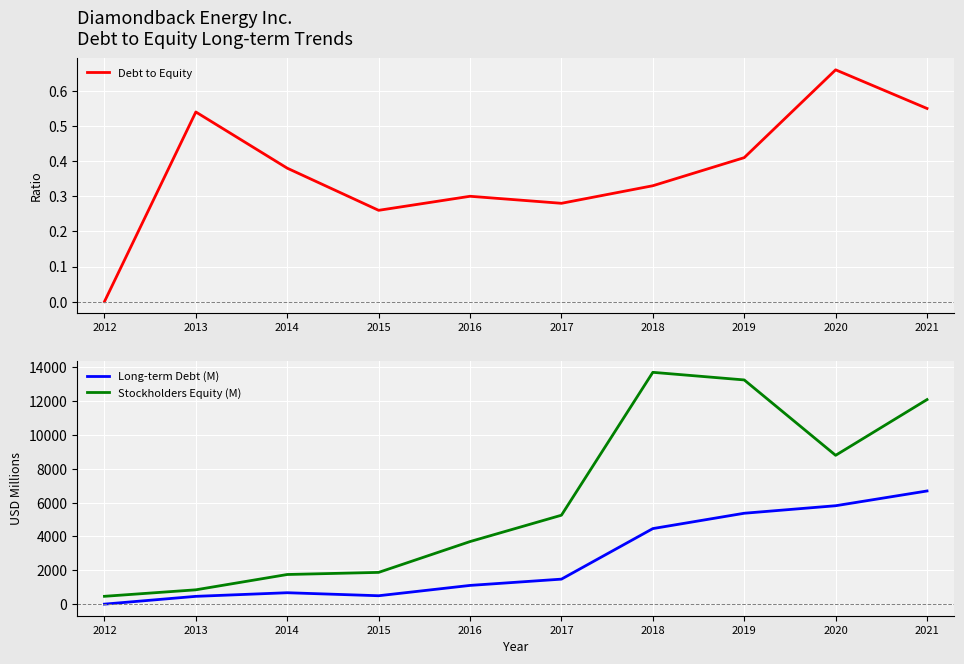

What is the difference between the maximum and second lowest values in the Long-term Debt (M) series?

6227